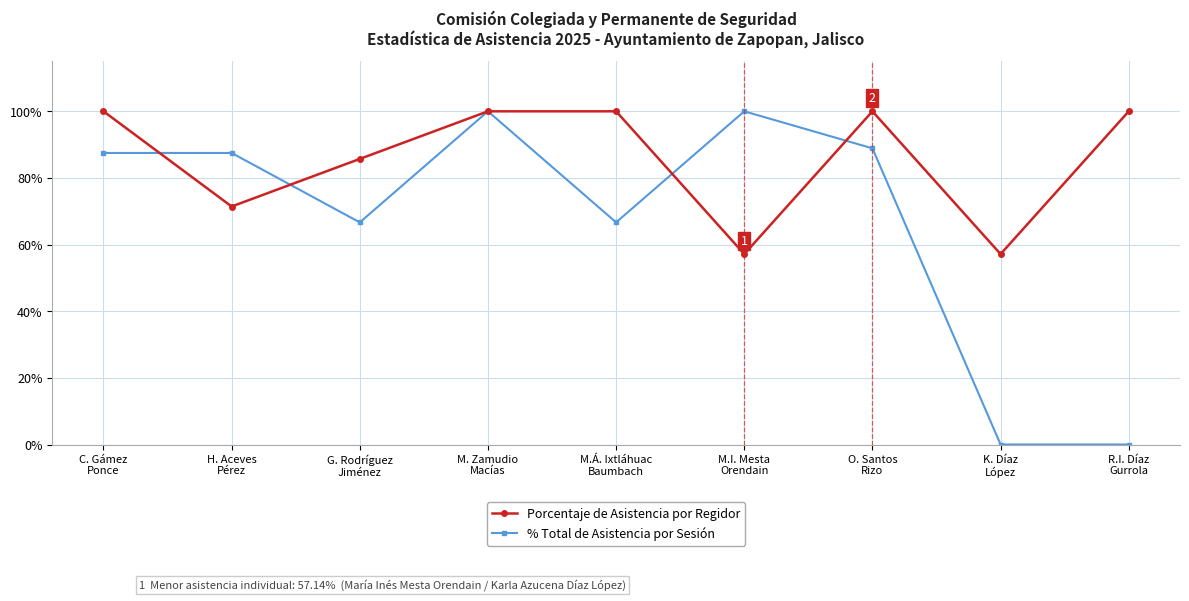

Is it true that Porcentaje de Asistencia por Regidor equals 100.0 at M. Zamudio
Macías?

True